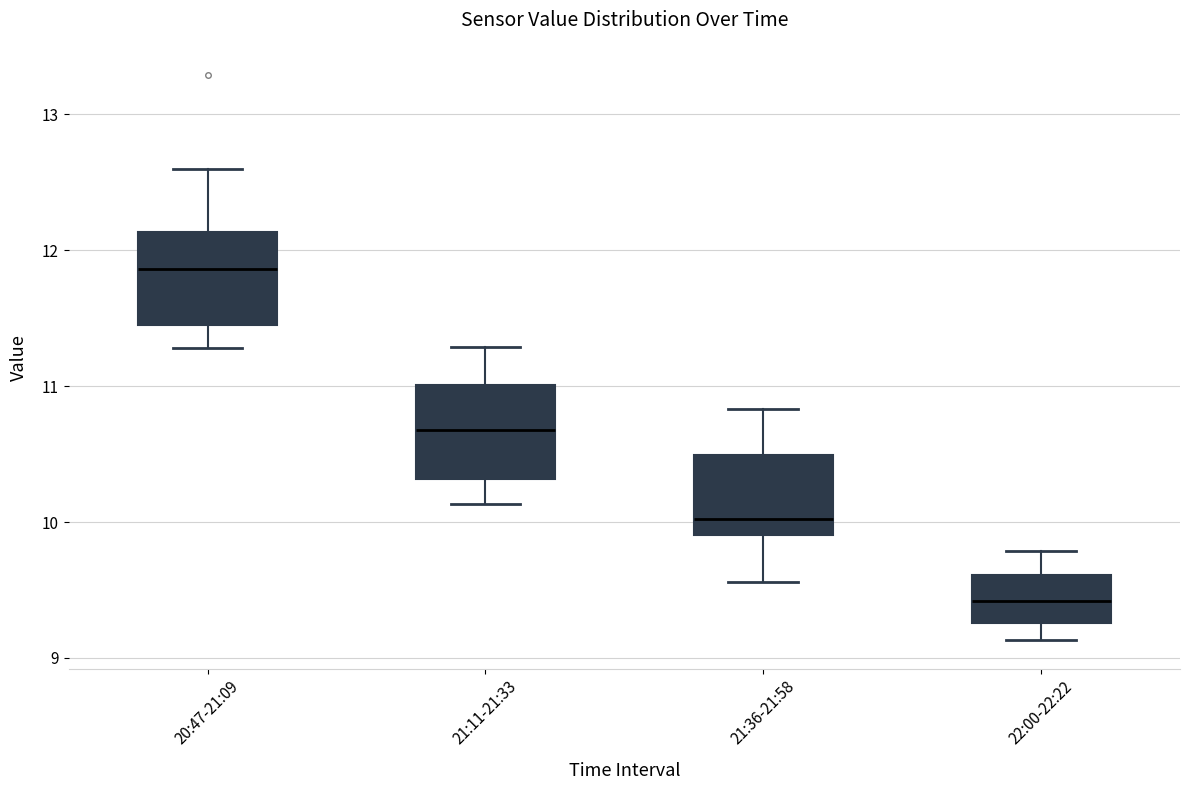

Where is the lower edge of the box for 22:00-22:22 on the y-axis? The values are not printed on the chart, so give them approximately, as read against the axis.

9.3